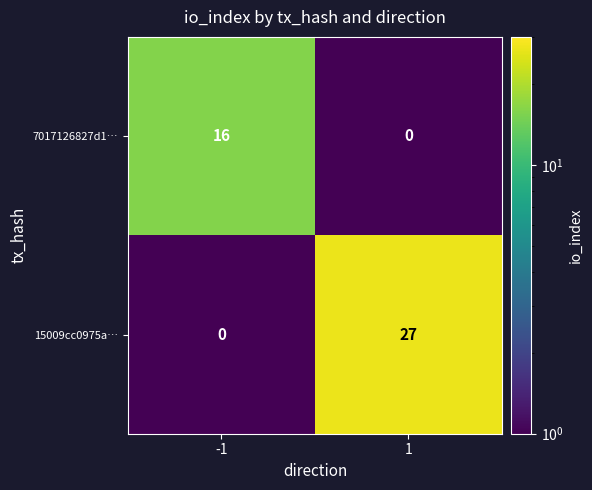

What is the greatest value displayed?

27